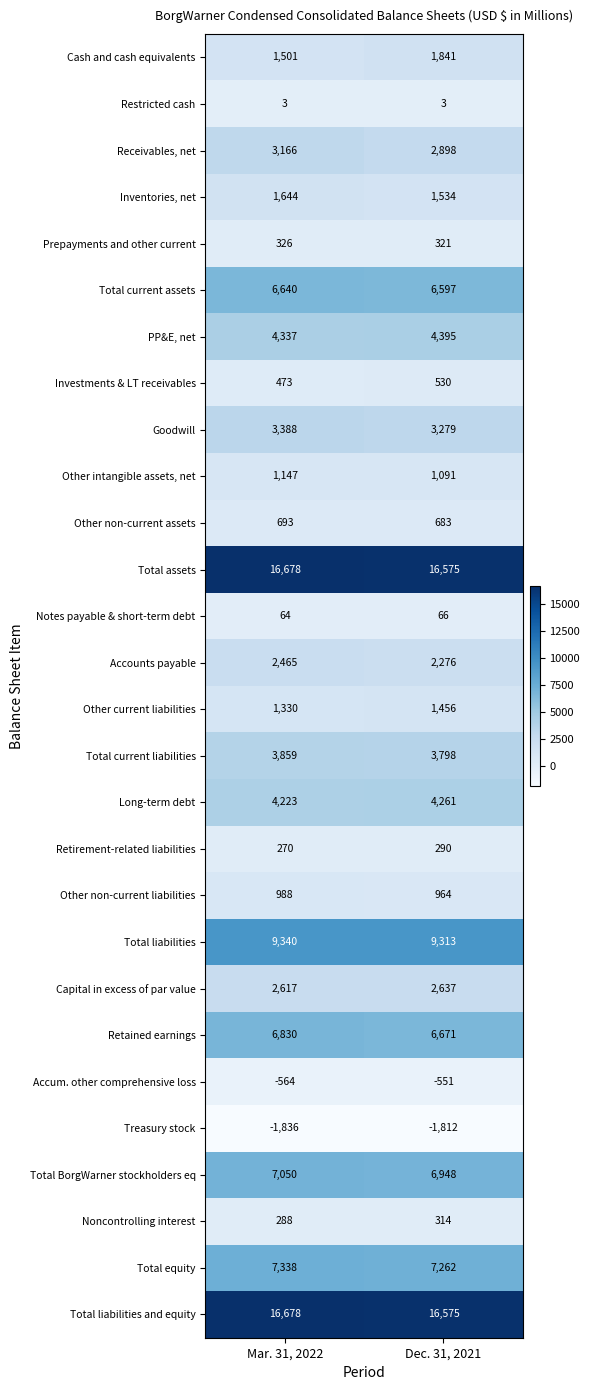

What is the approximate value of Other current liabilities at Dec. 31, 2021?

1456